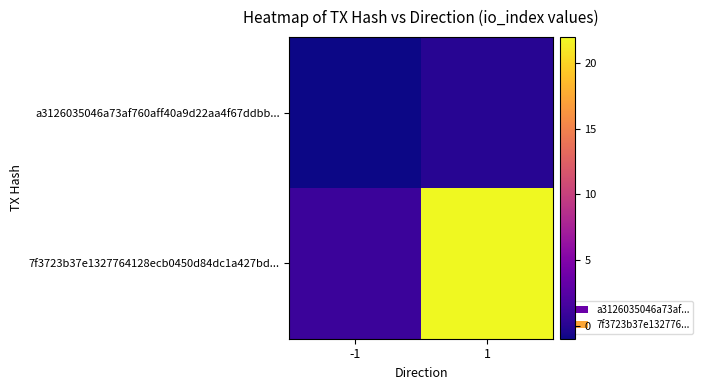

Which series has the widest spread of values?

7f3723b37e1327764128ecb0450d84dc1a427bd...